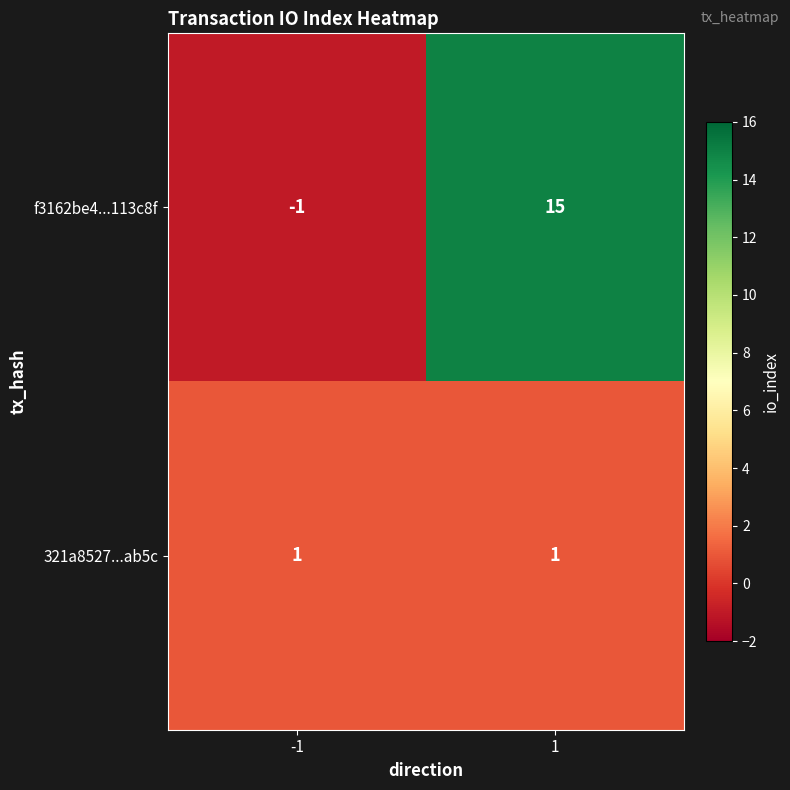

Rank the series by their average value, from highest to lowest.

f3162be4...113c8f, 321a8527...ab5c